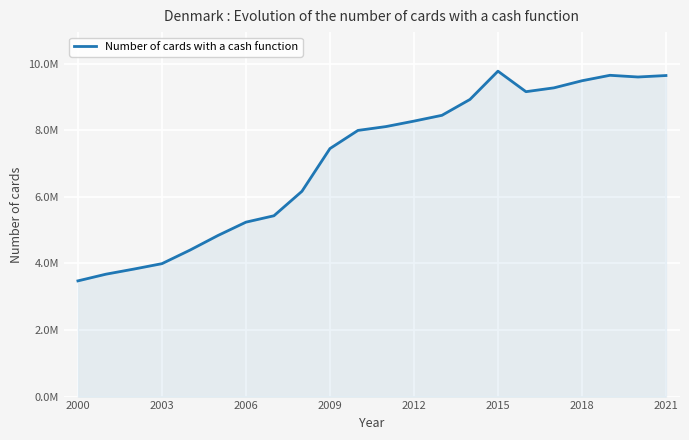

Is this an area chart (filled region under the line)?

Yes